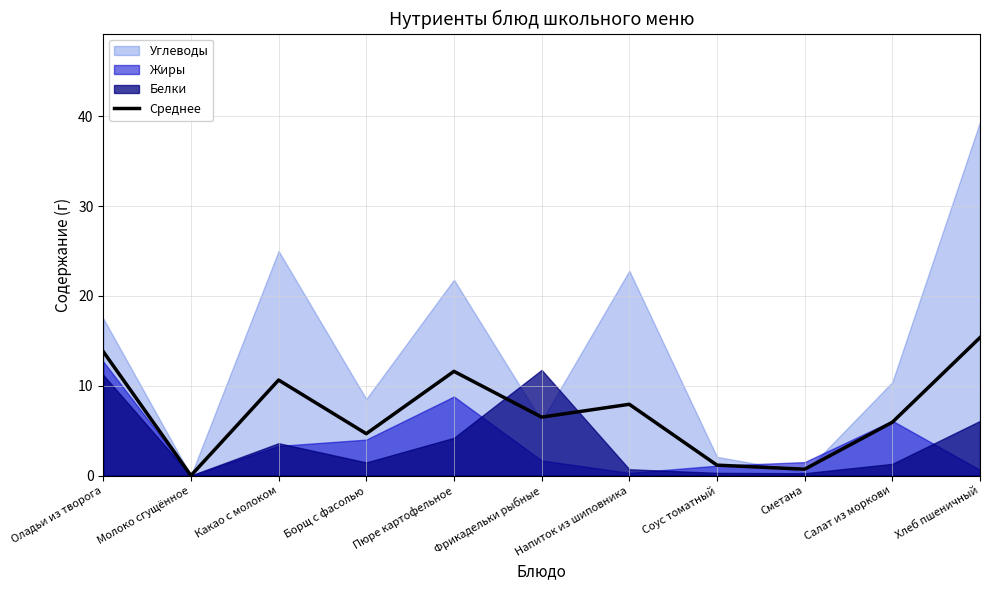

What value does the data have at Оладьи из творога?

13.8